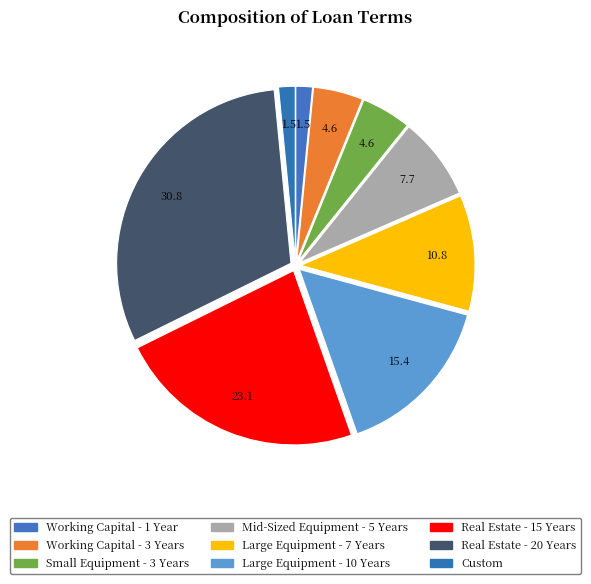

The Custom slice represents 2% of the pie. True or false?

True